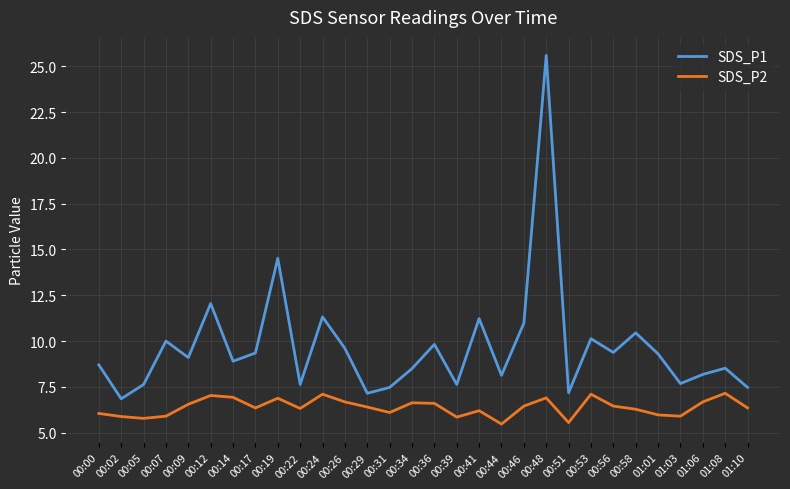

Is the value of SDS_P2 at 00:39 greater than the value of SDS_P1 at 00:02?

No